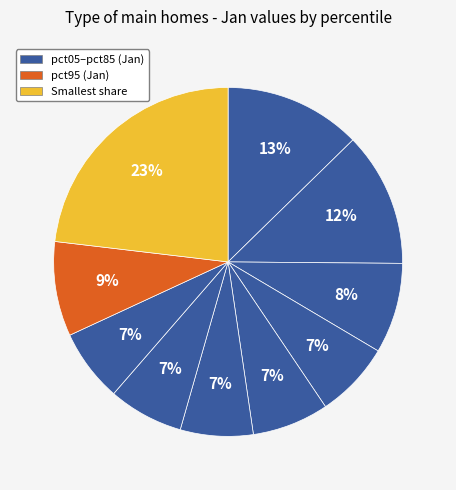

How many segments does this pie chart have?

10